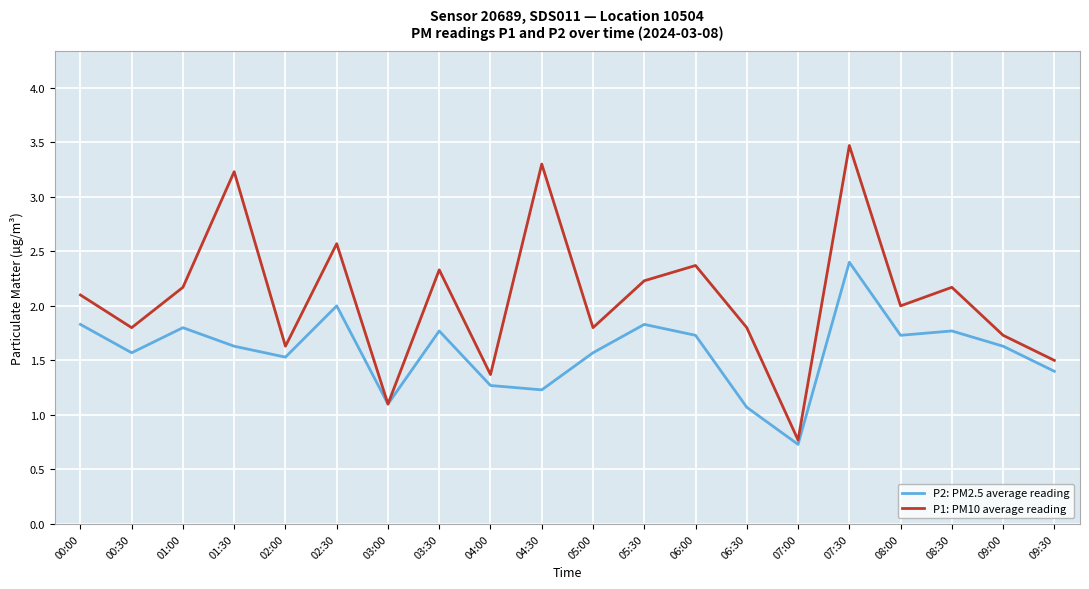

Between 08:30 and 09:00, which series saw the biggest shift?

P1: PM10 average reading